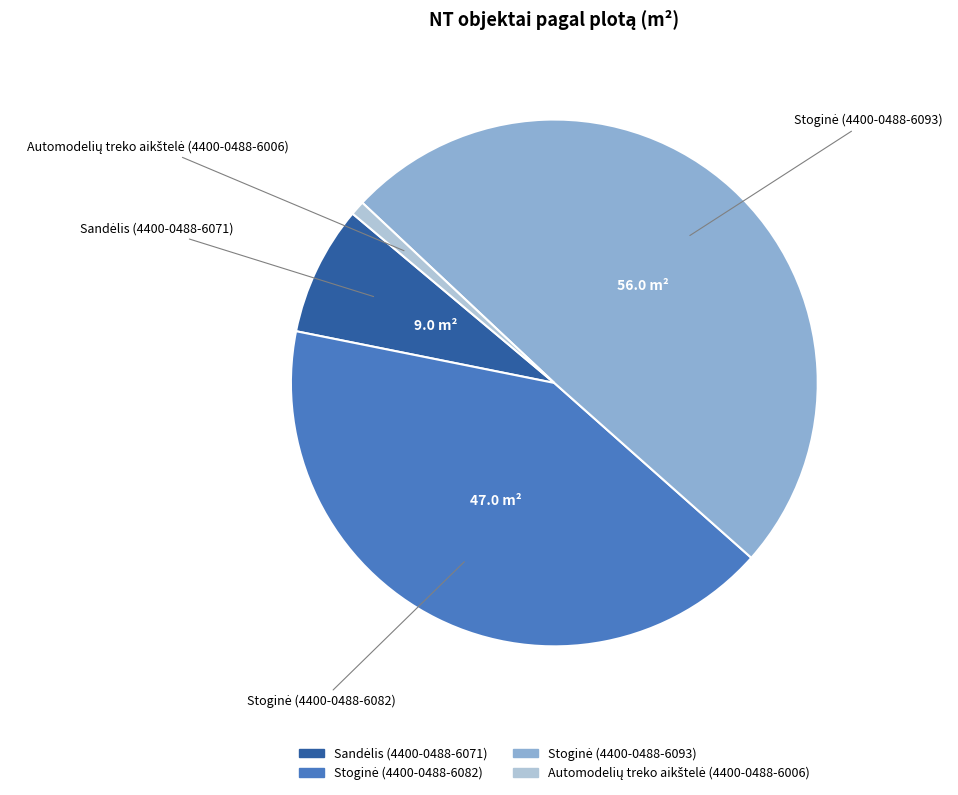

Is there any slice that represents more than half of the pie?

No